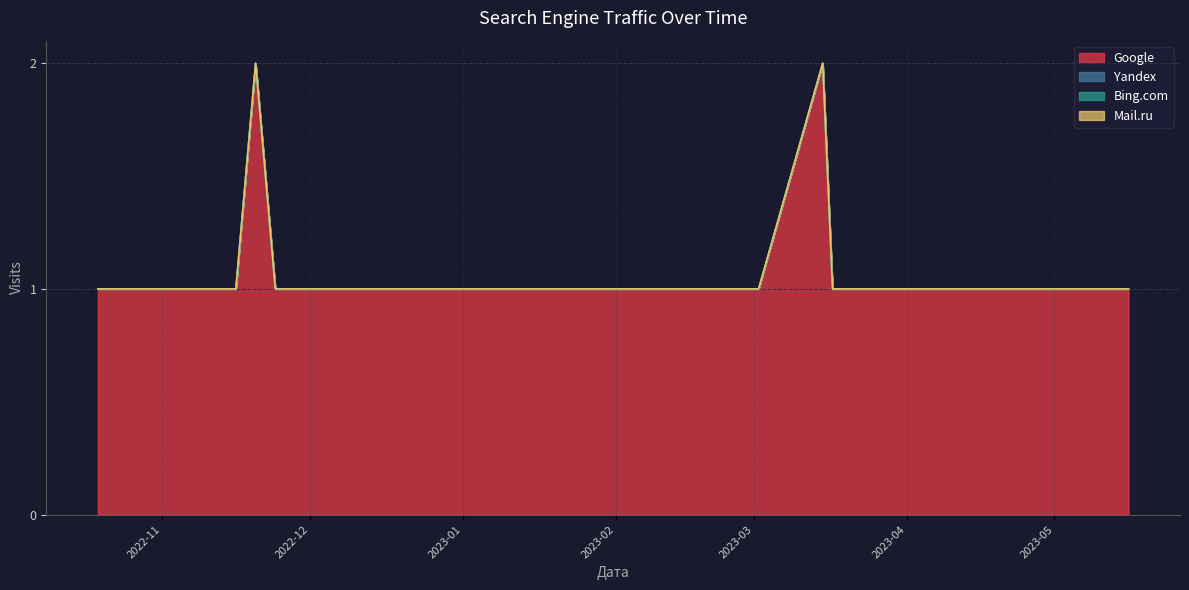

Reading left to right, list all the values displayed in this chart.

Google: 1	1	1	1	2	1	1	1	1	1	1	1	1	2	1	1	1	1	1	1
Yandex: 0	0	0	0	0	0	0	0	0	0	0	0	0	0	0	0	0	0	0	0
Bing.com: 0	0	0	0	0	0	0	0	0	0	0	0	0	0	0	0	0	0	0	0
Mail.ru: 0	0	0	0	0	0	0	0	0	0	0	0	0	0	0	0	0	0	0	0